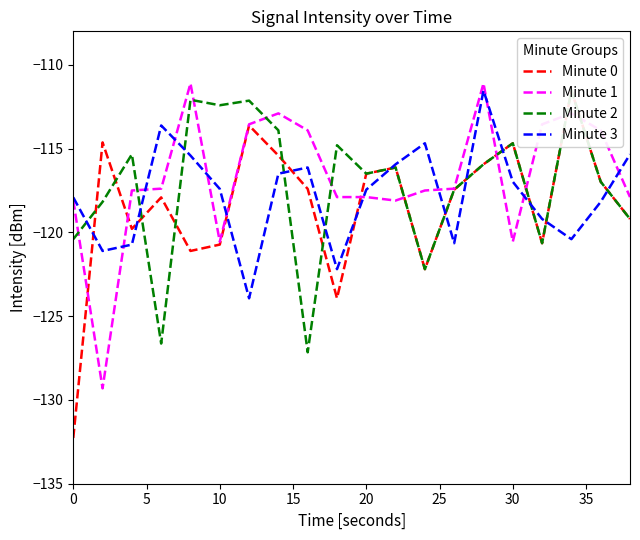

The value of Minute 3 at 30 is -209.7. True or false?

False